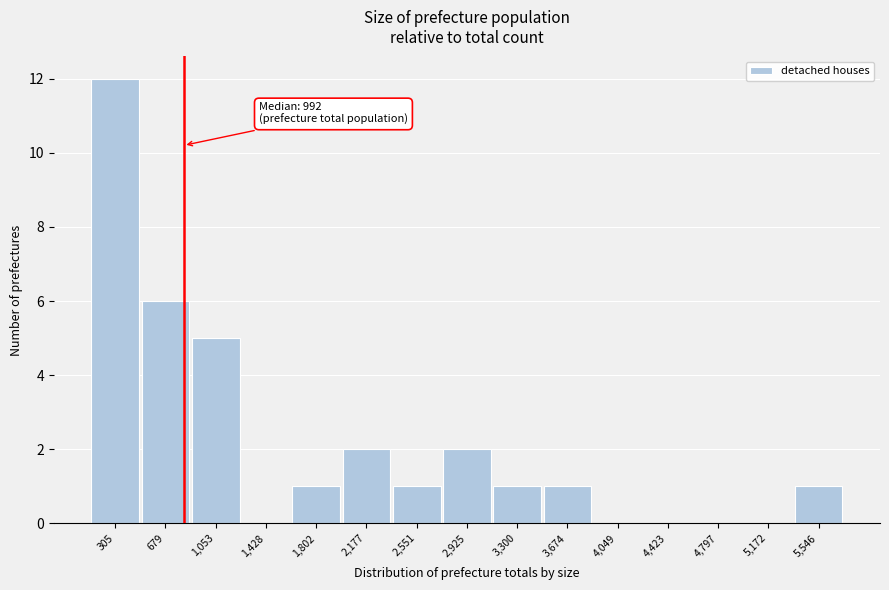

Reading left to right, extract all data points from this chart.

305=12	679=6	1,053=5	1,428=0	1,802=1	2,177=2	2,551=1	2,925=2	3,300=1	3,674=1	4,049=0	4,423=0	4,797=0	5,172=0	5,546=1